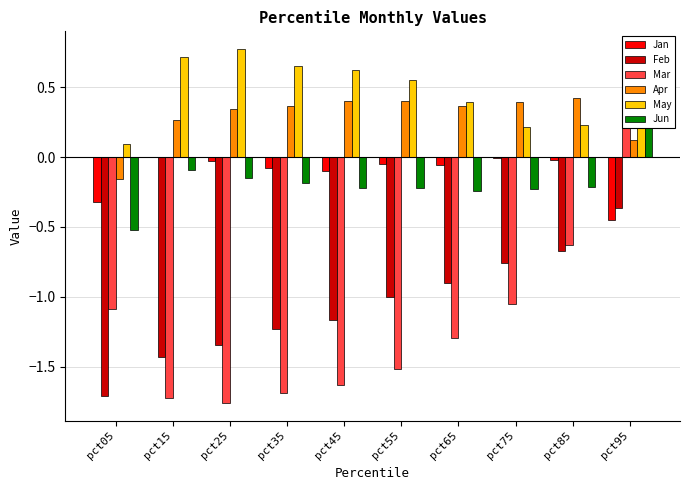

What is the difference between the second highest and minimum values in the Mar series?

1.1